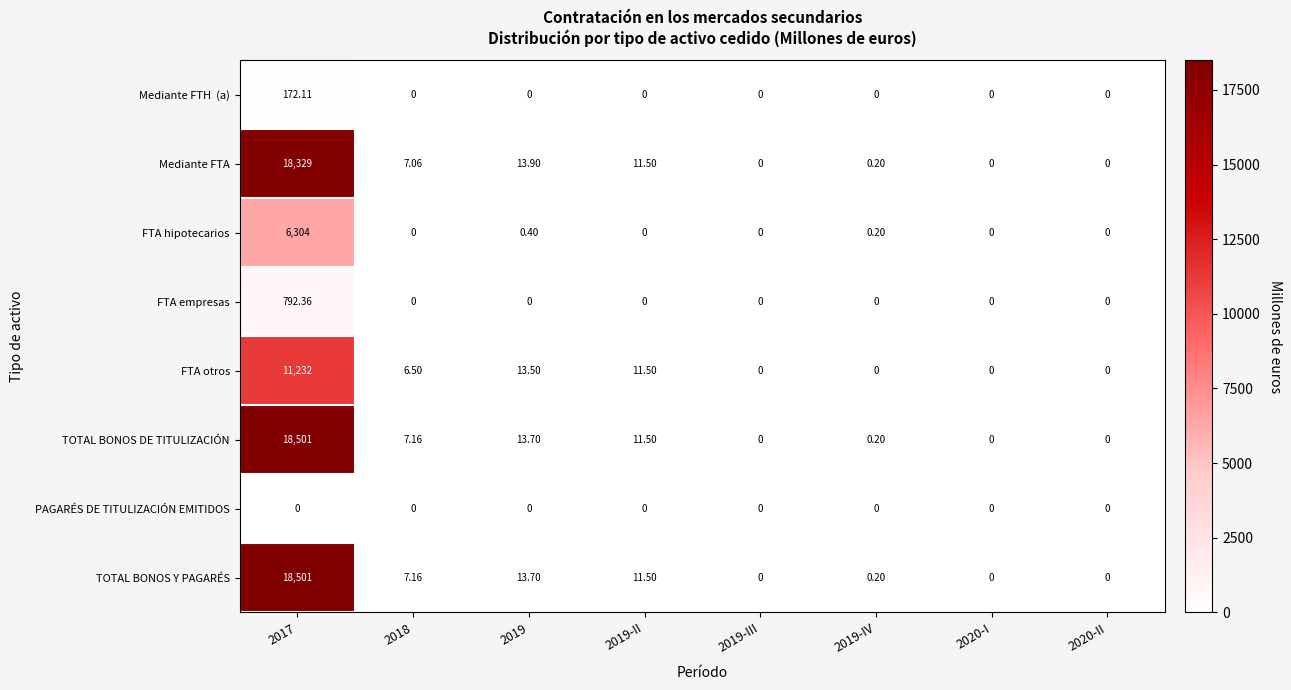

Is the value of TOTAL BONOS DE TITULIZACIÓN at 2019-II greater than the value of FTA empresas at 2019?

Yes